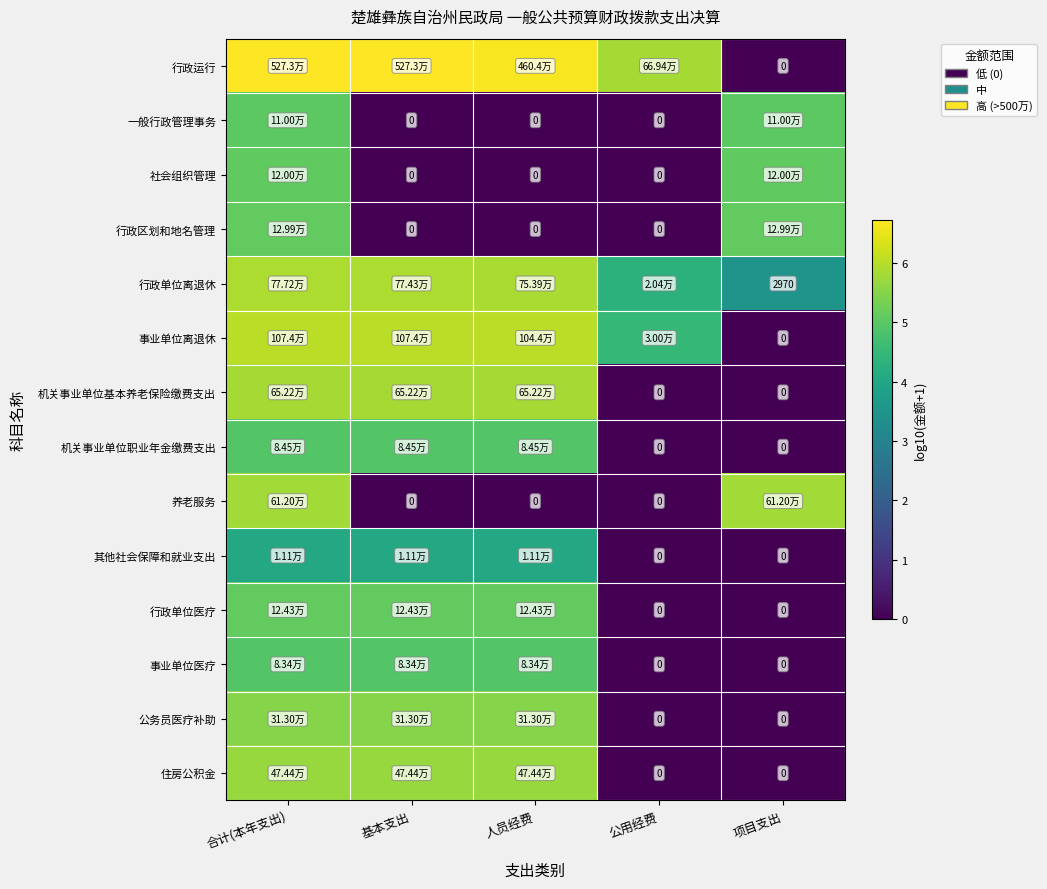

Read the 行政运行 value at 公用经费.

5.8